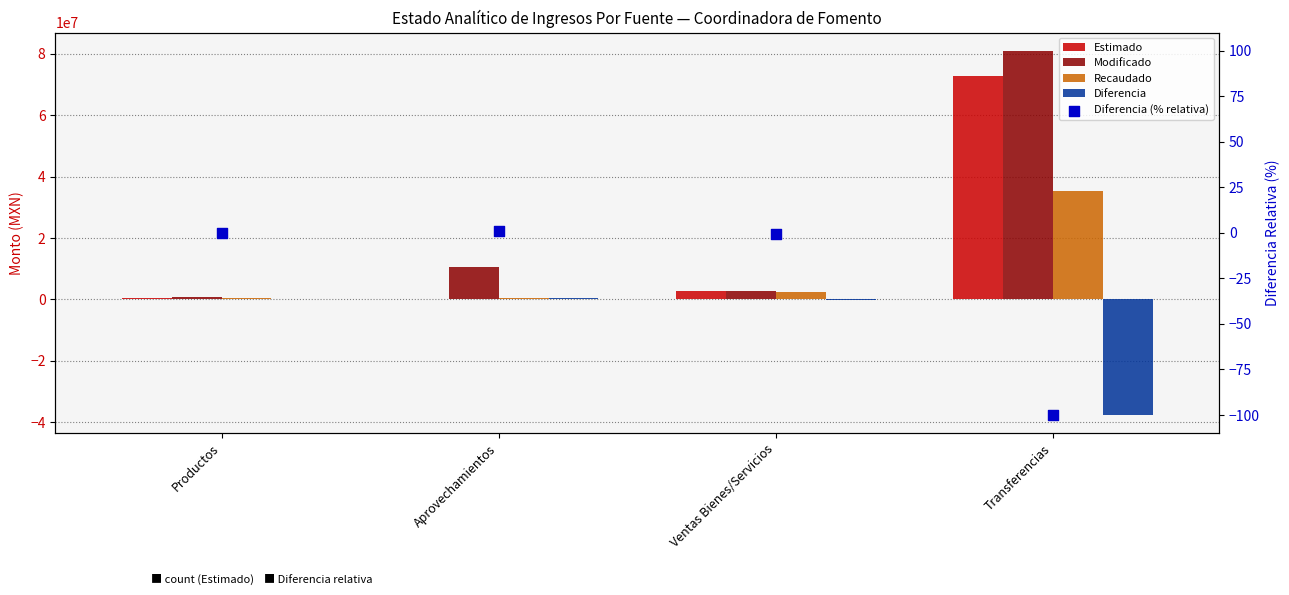

Which series reaches the minimum Y coordinate?

Diferencia